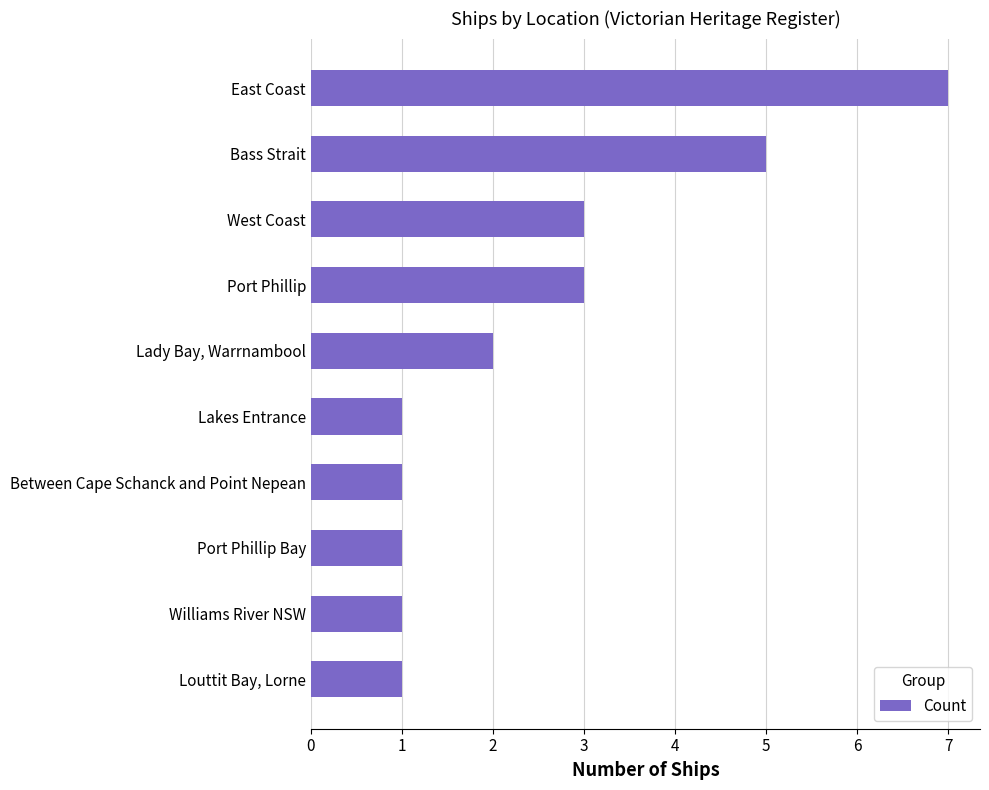

Reading top to bottom, extract all data points from this chart.

East Coast=7	Bass Strait=5	West Coast=3	Port Phillip=3	Lady Bay, Warrnambool=2	Lakes Entrance=1	Between Cape Schanck and Point Nepean=1	Port Phillip Bay=1	Williams River NSW=1	Louttit Bay, Lorne=1